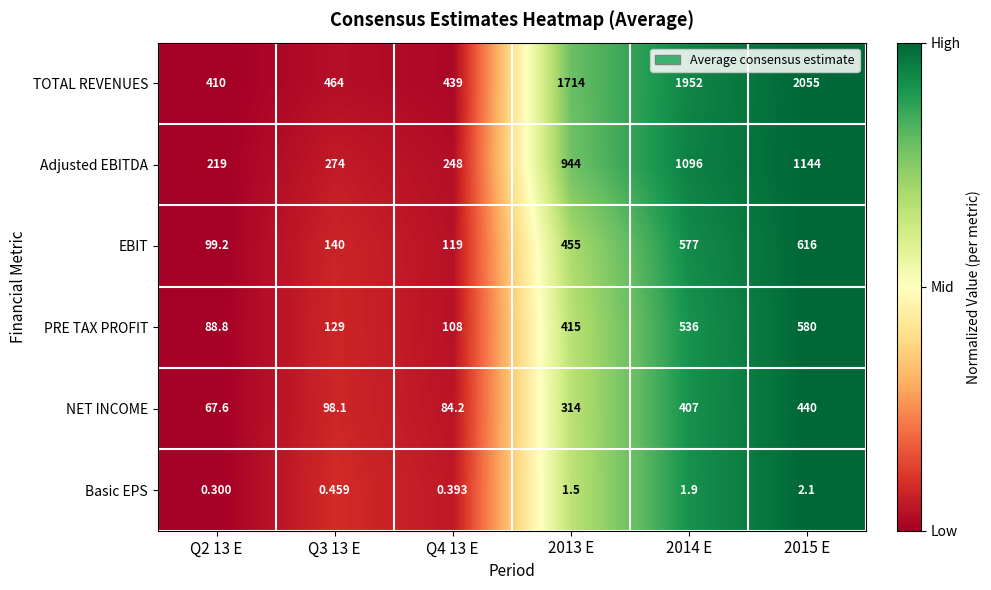

Is the value of Adjusted EBITDA at Q4 13 E greater than the value of PRE TAX PROFIT at 2014 E?

No